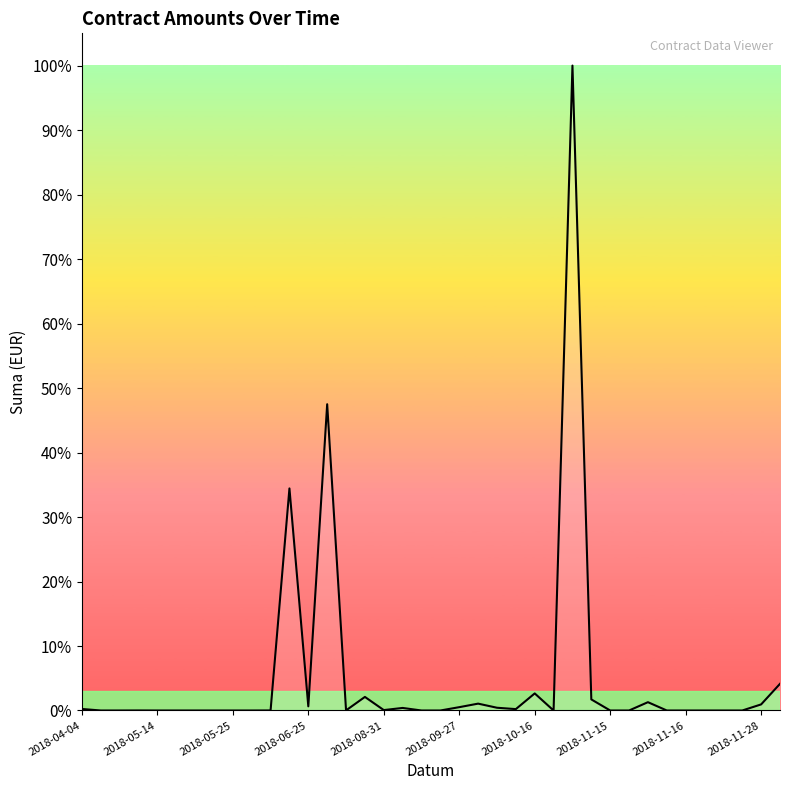

How many lines are shown in the chart?

1